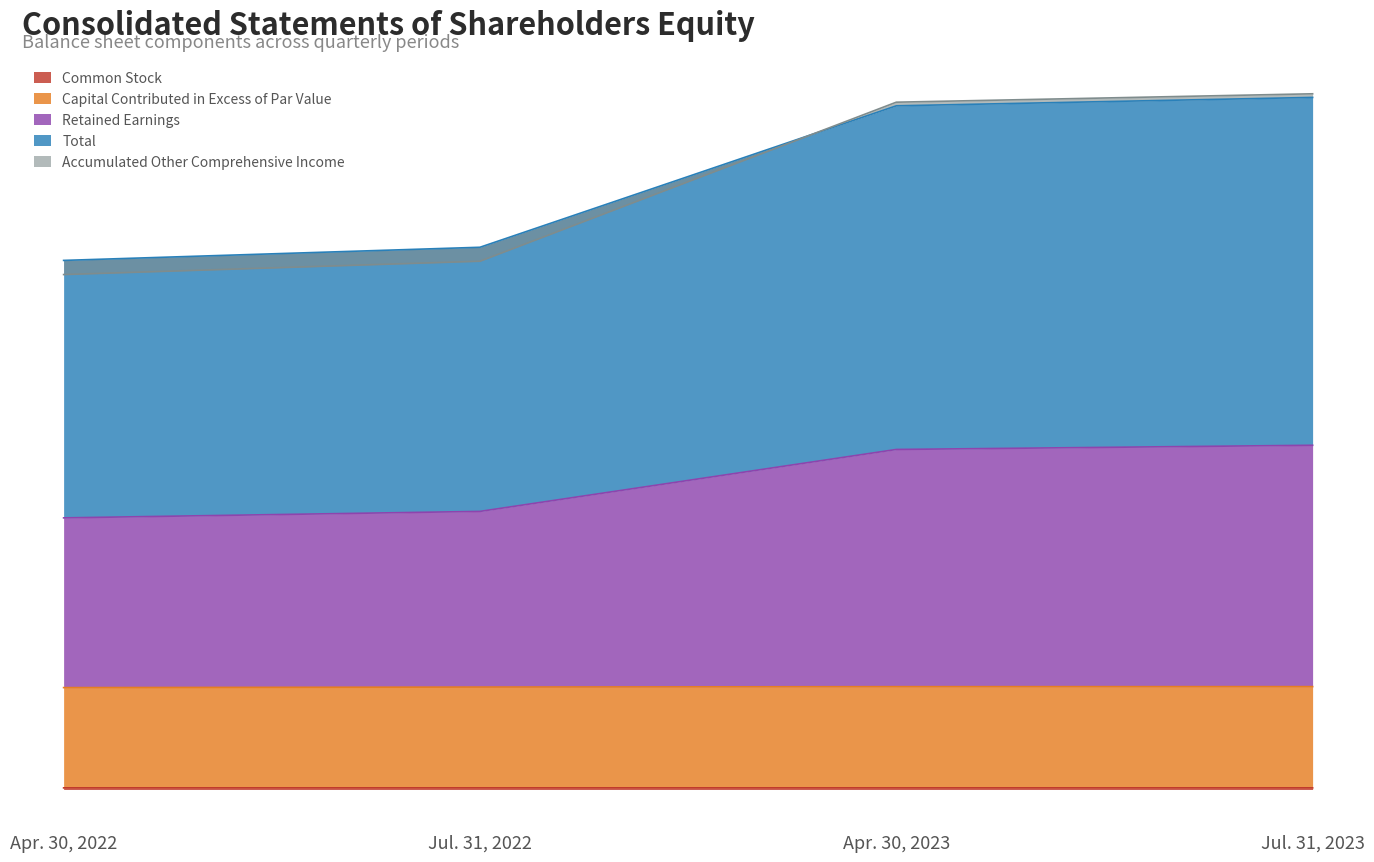

Reading left to right, list all the values displayed in this chart.

Common Stock: 524	526	526	526
Capital Contributed in Excess of Par Value: 32907	33084	33212	33224
Retained Earnings: 87735	89824	109830	111188
Accumulated Other Comprehensive Income: 166324	170634	222000	224716
Total: 170897	175141	220830	223546